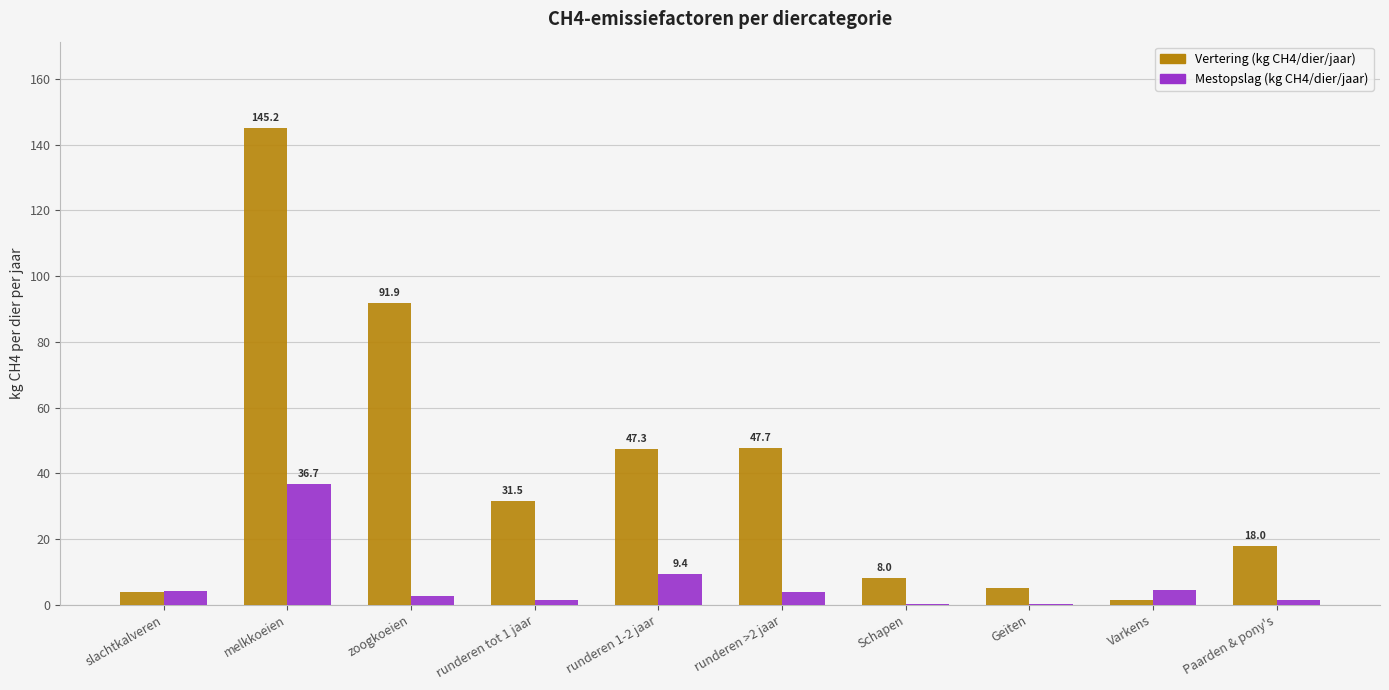

Which category has the highest value across all series?

melkkoeien